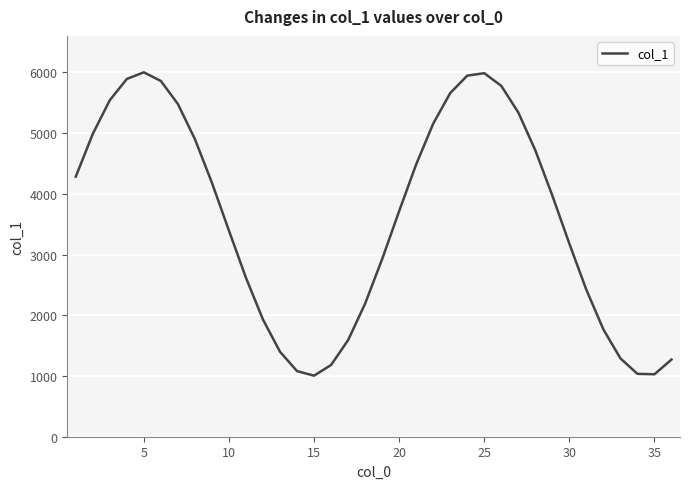

What is the greatest value displayed?

5999.4